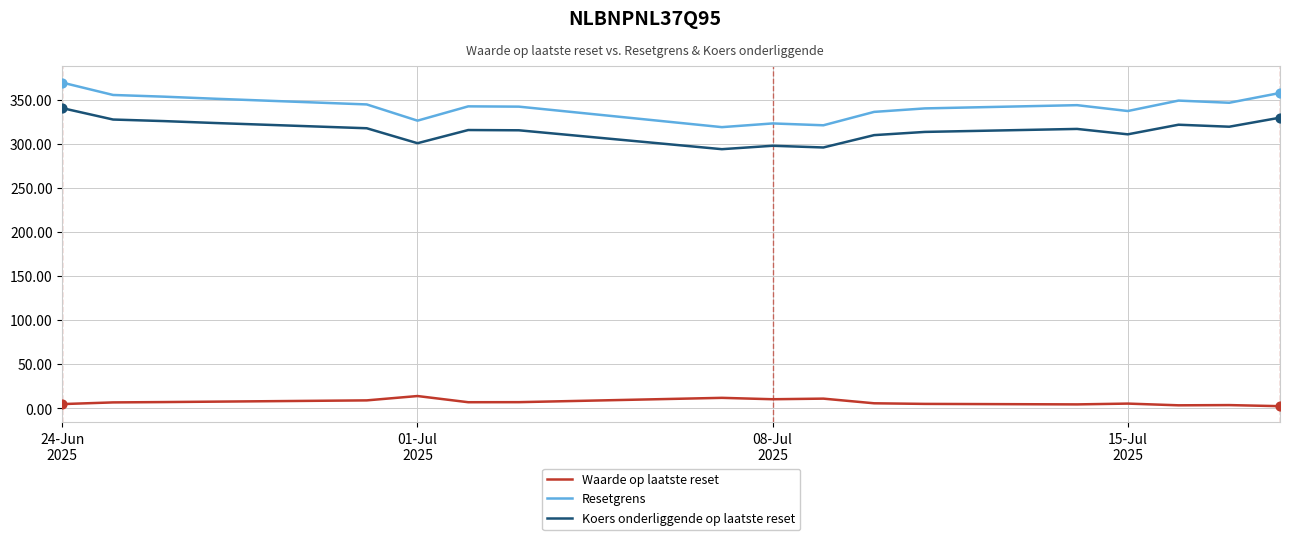

Which series has the largest total across all categories?

Resetgrens